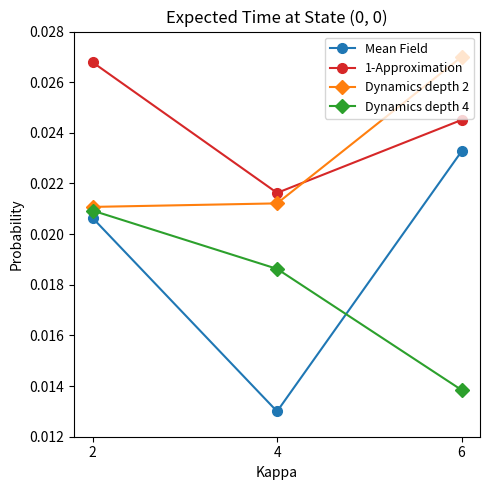

At which label is 1-Approximation closest to 0?

4